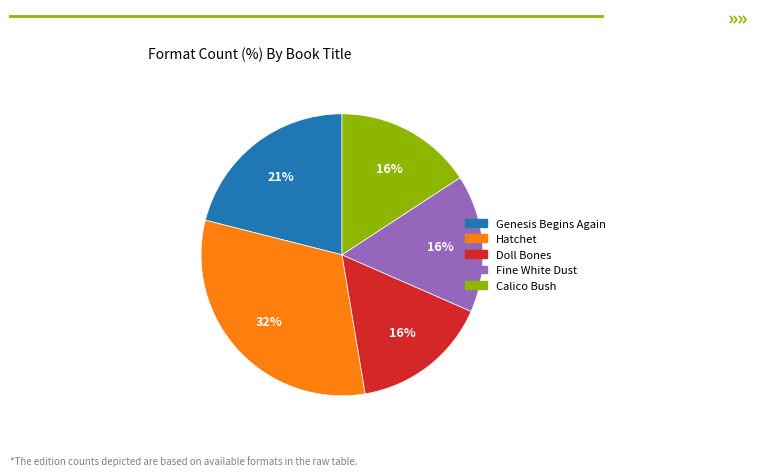

Do Hatchet and Doll Bones together represent more than half of the pie?

No